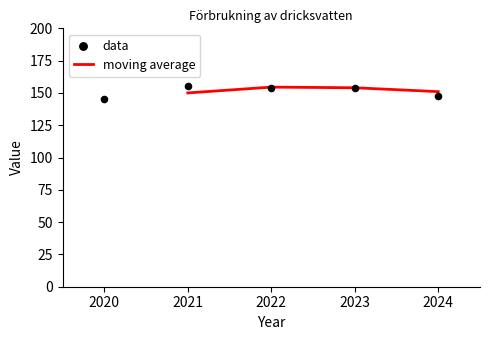

What is the change in value from 2020 to 2024?

+3